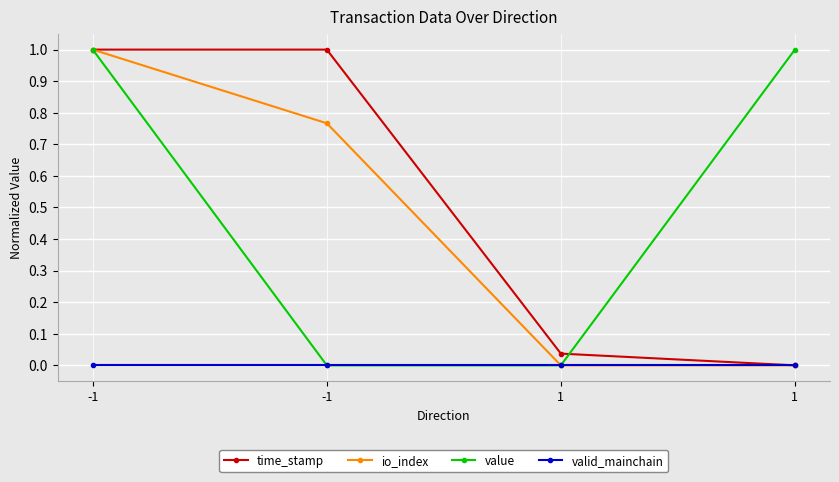

True or false: valid_mainchain and time_stamp cross at least once.

False